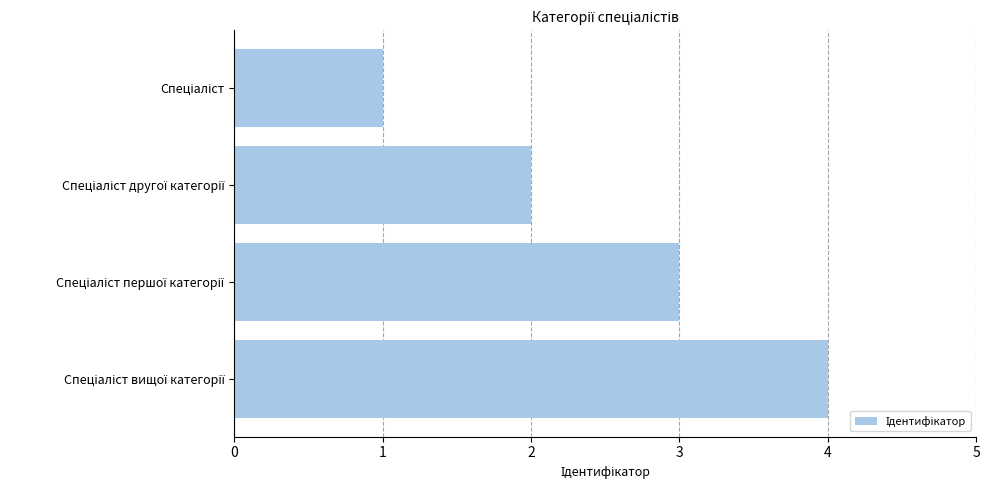

What is the difference between the maximum and minimum values?

3